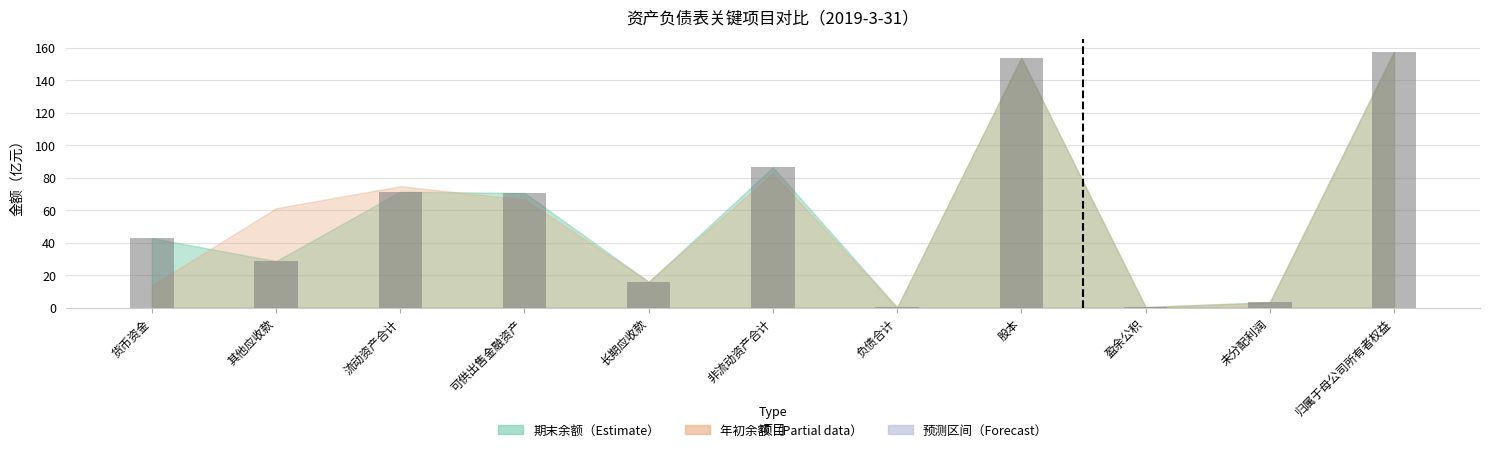

The chart shows a value of 116.7 at 非流动资产合计. True or false?

False